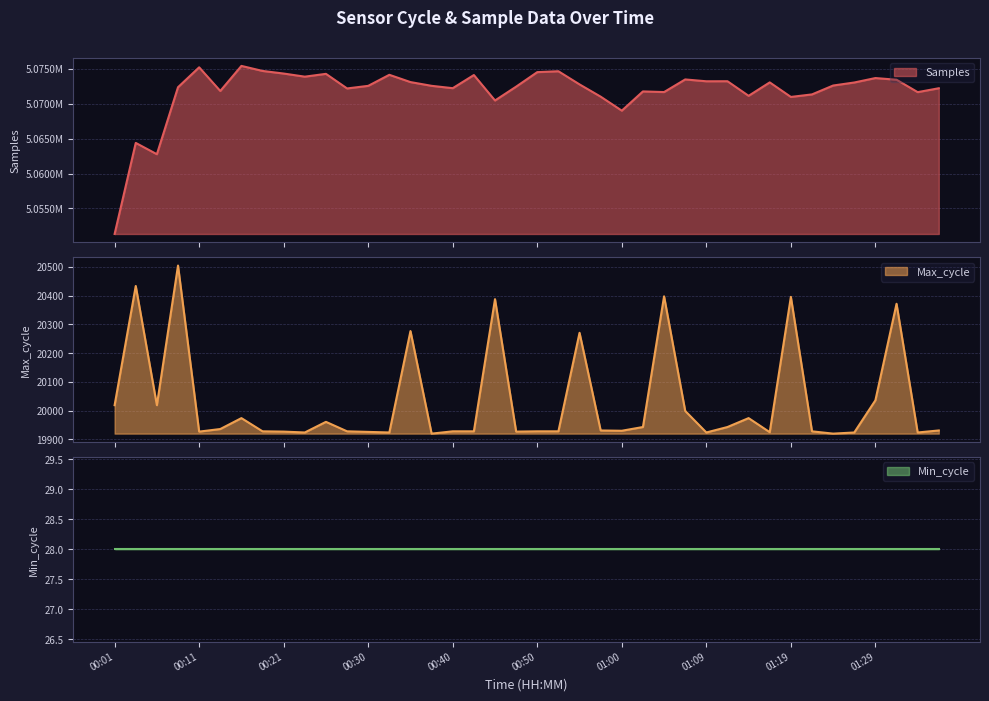

True or false: Samples and Max_cycle cross at least once.

False